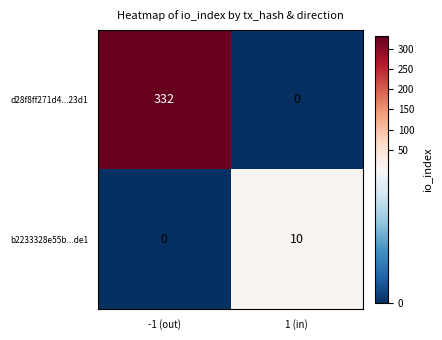

Reading left to right, what are all the values shown in this chart?

d28f8ff271d4...23d1: -1 (out)=332	1 (in)=0
b2233328e55b...de1: -1 (out)=0	1 (in)=10